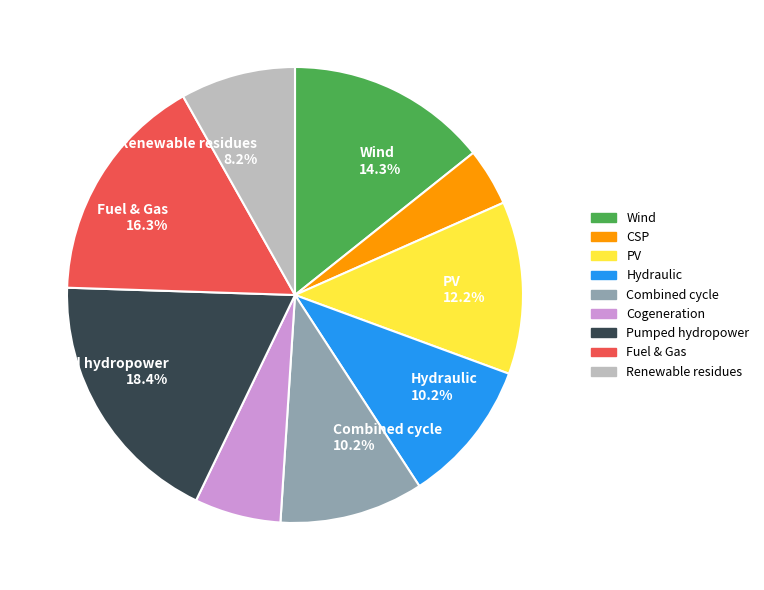

Is there any slice that represents more than half of the pie?

No